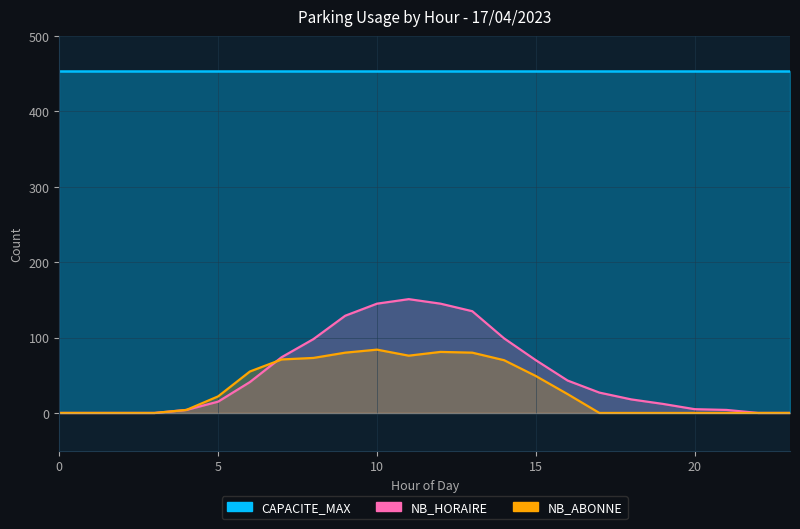

True or false: NB_ABONNE has more than 1 interior local peaks.

True